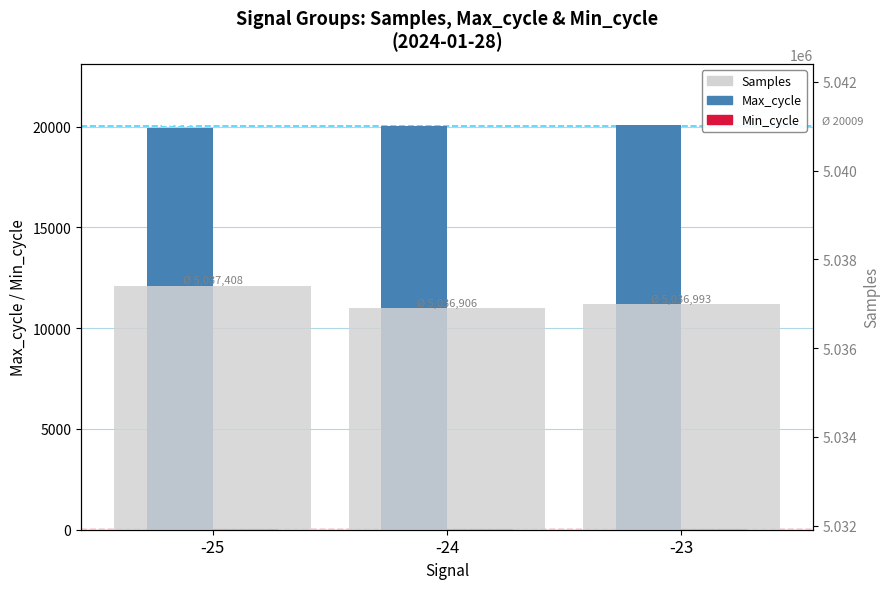

At which label is Samples closest to 5037157?

-23